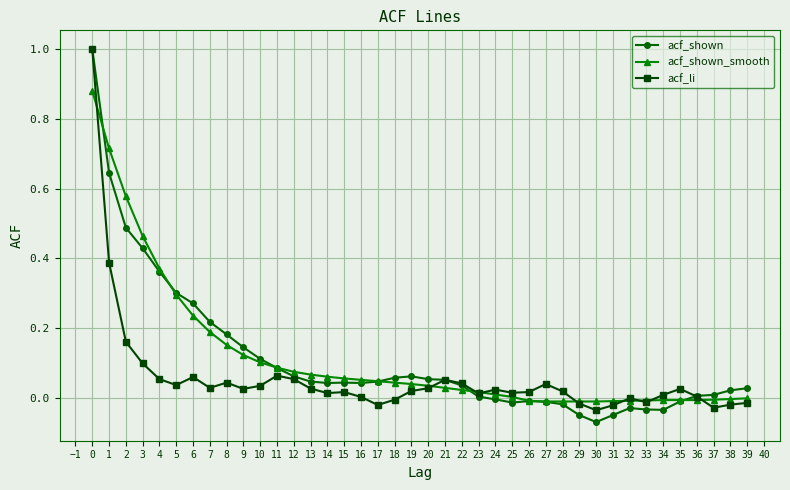

The acf_shown_smooth series shows -0.0 at 38. True or false?

True